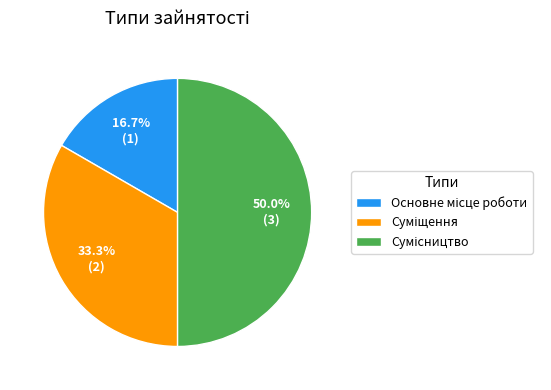

To the nearest percent, what is the average slice percentage?

33%